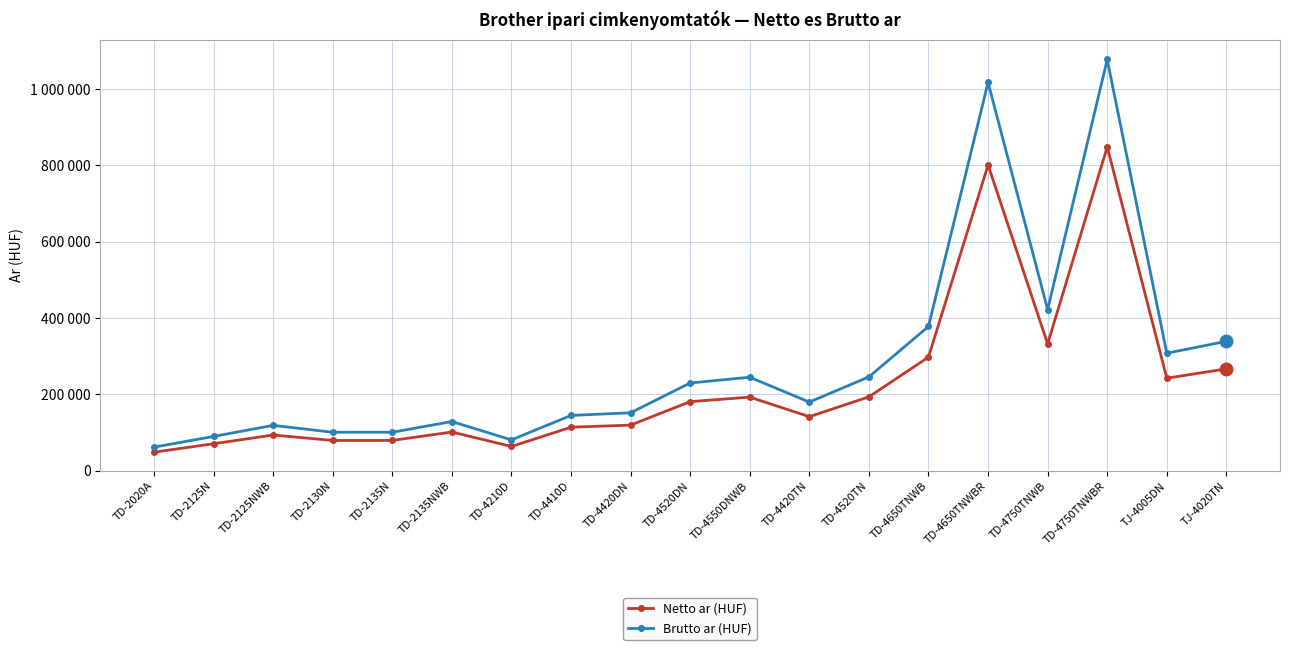

True or false: Brutto ar (HUF) and Netto ar (HUF) intersect in this chart.

False